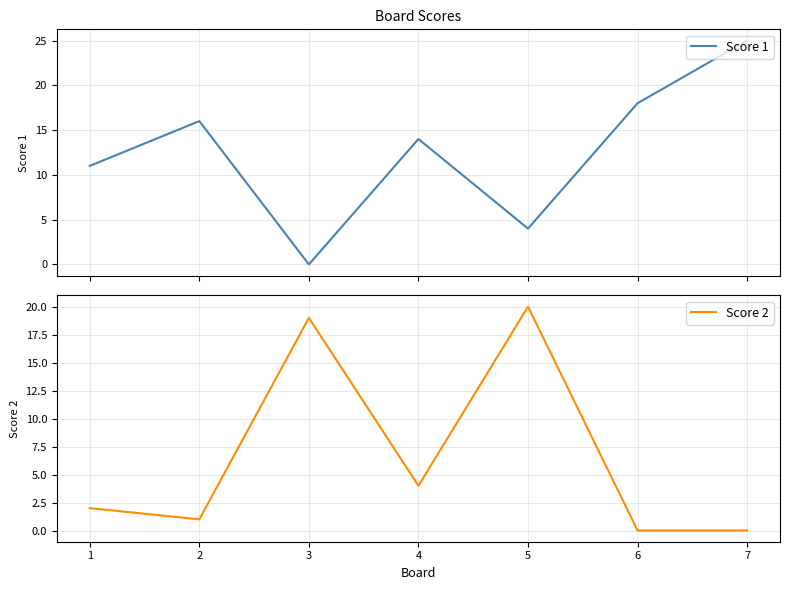

The Score 2 series shows 4 at 4. True or false?

True